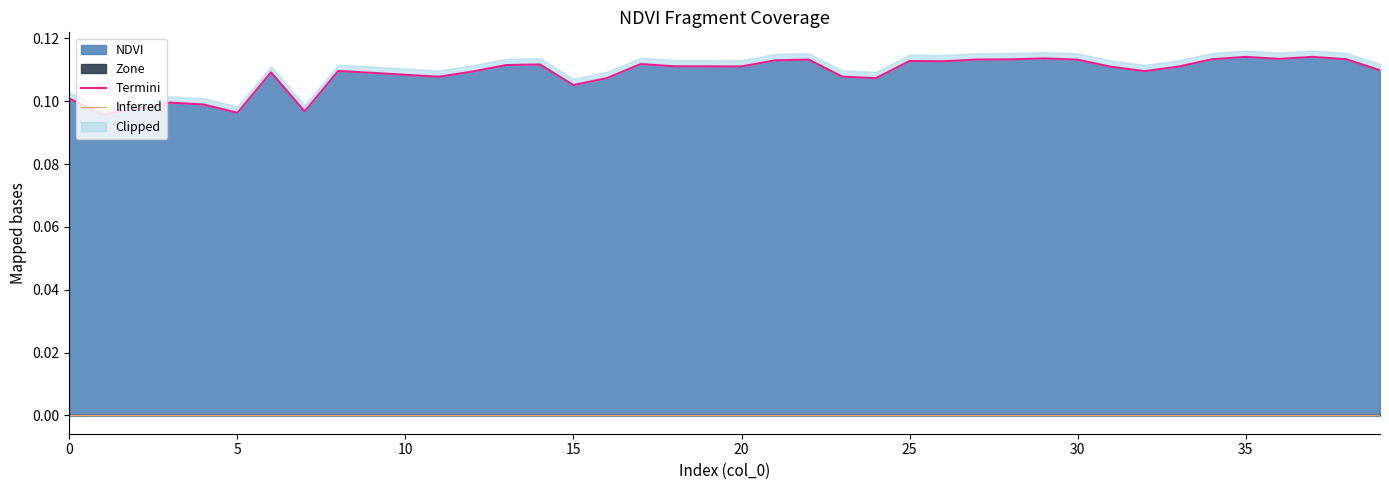

True or false: Inferred and Termini intersect in this chart.

False